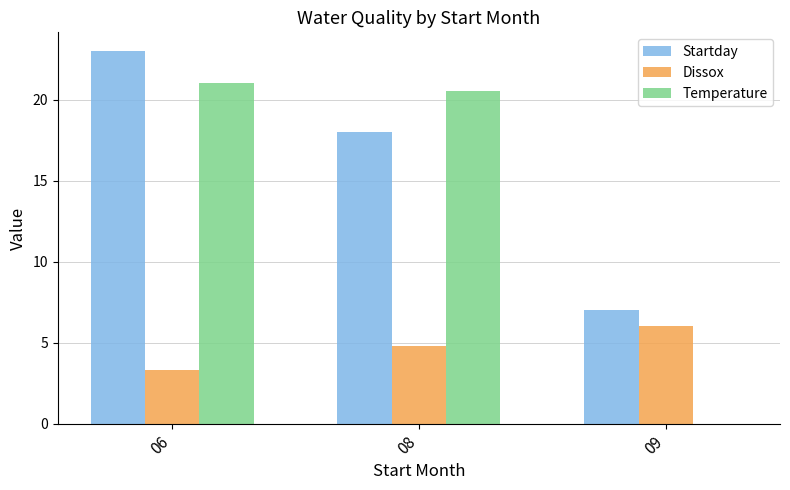

Which category has the highest value in the Temperature series?

06